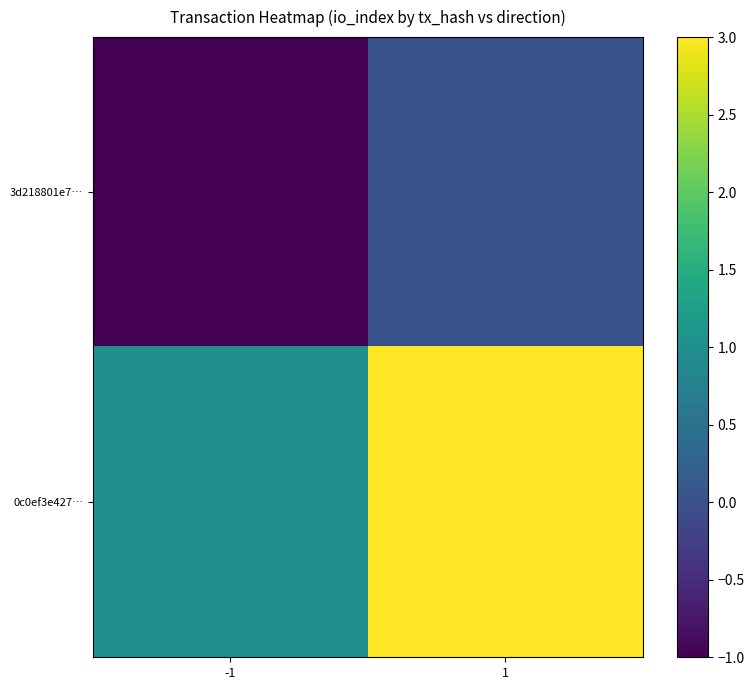

Reading left to right, extract all data points from this chart.

3d218801e7…: -1=-1	1=0
0c0ef3e427…: -1=1	1=3